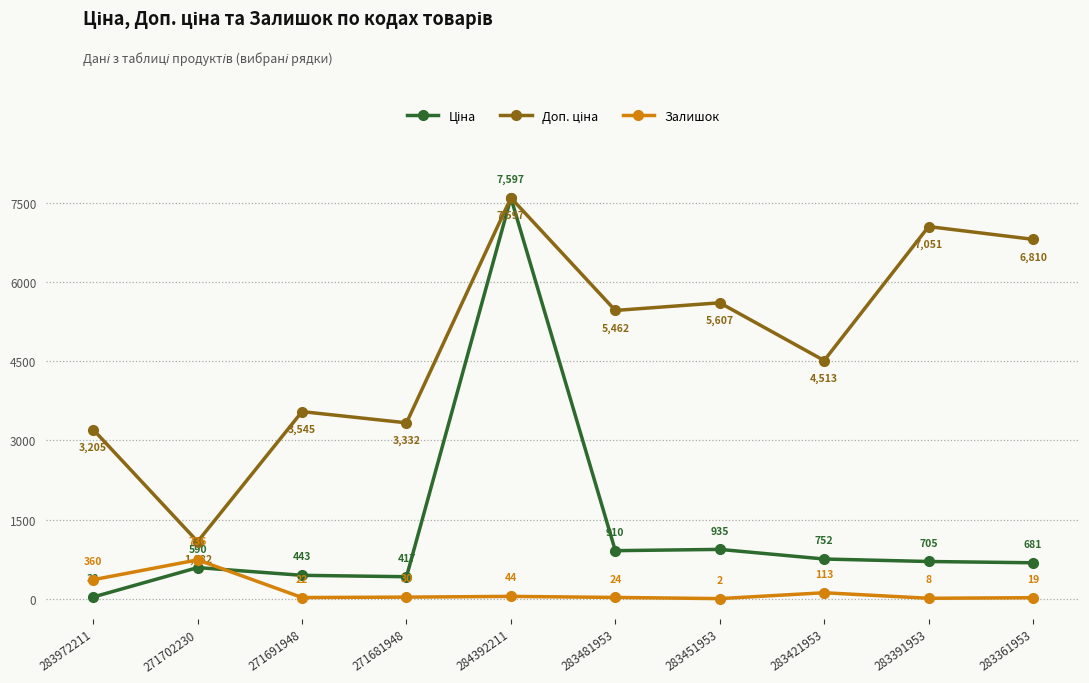

The Залишок series shows 736.0 at 271702230. True or false?

True